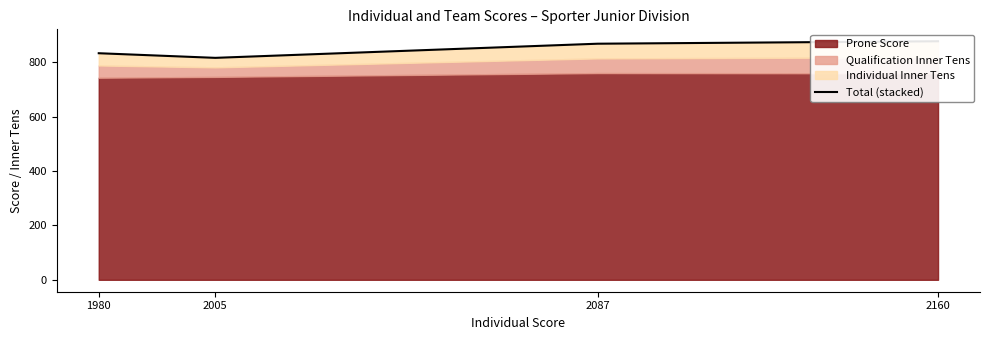

Rank the categories by value from lowest to highest.

2005, 1980, 2087, 2160